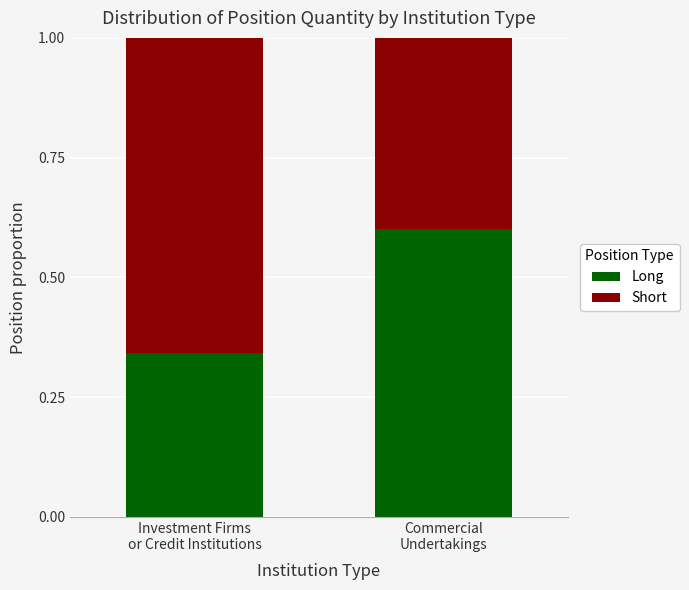

What is the highest value of the Long series?

0.6